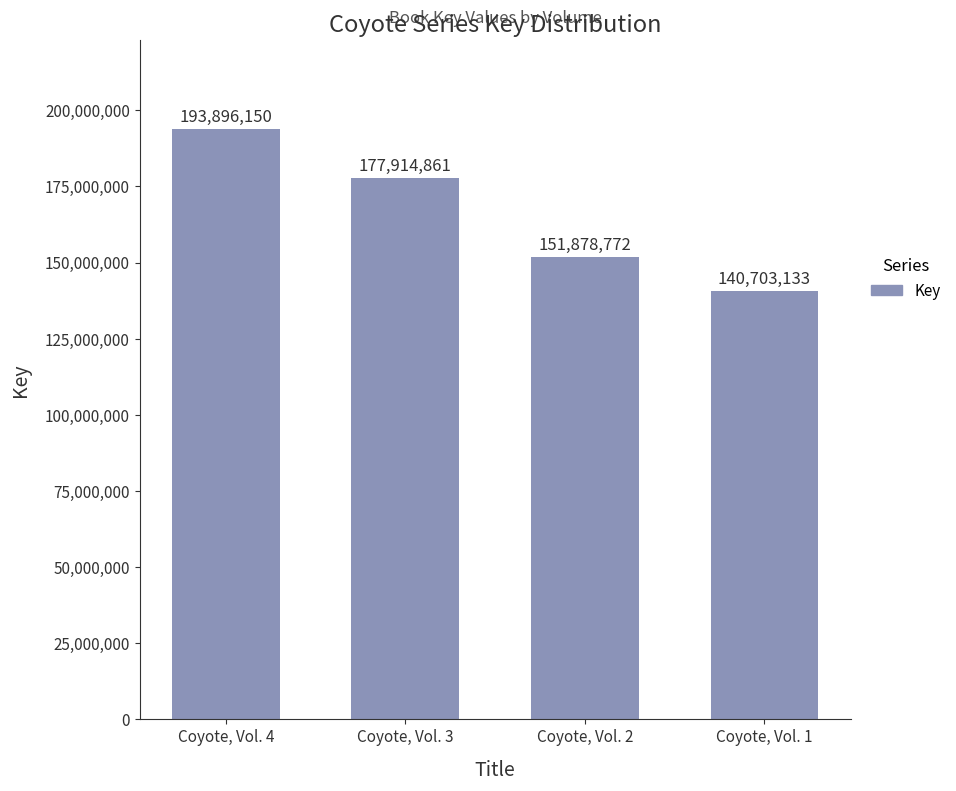

Which label corresponds to the largest value in the chart?

Coyote, Vol. 4